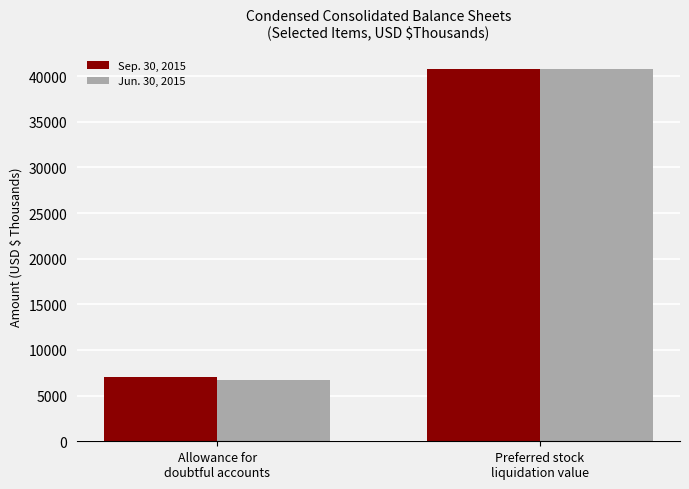

What is the minimum value for Sep. 30, 2015?

7036